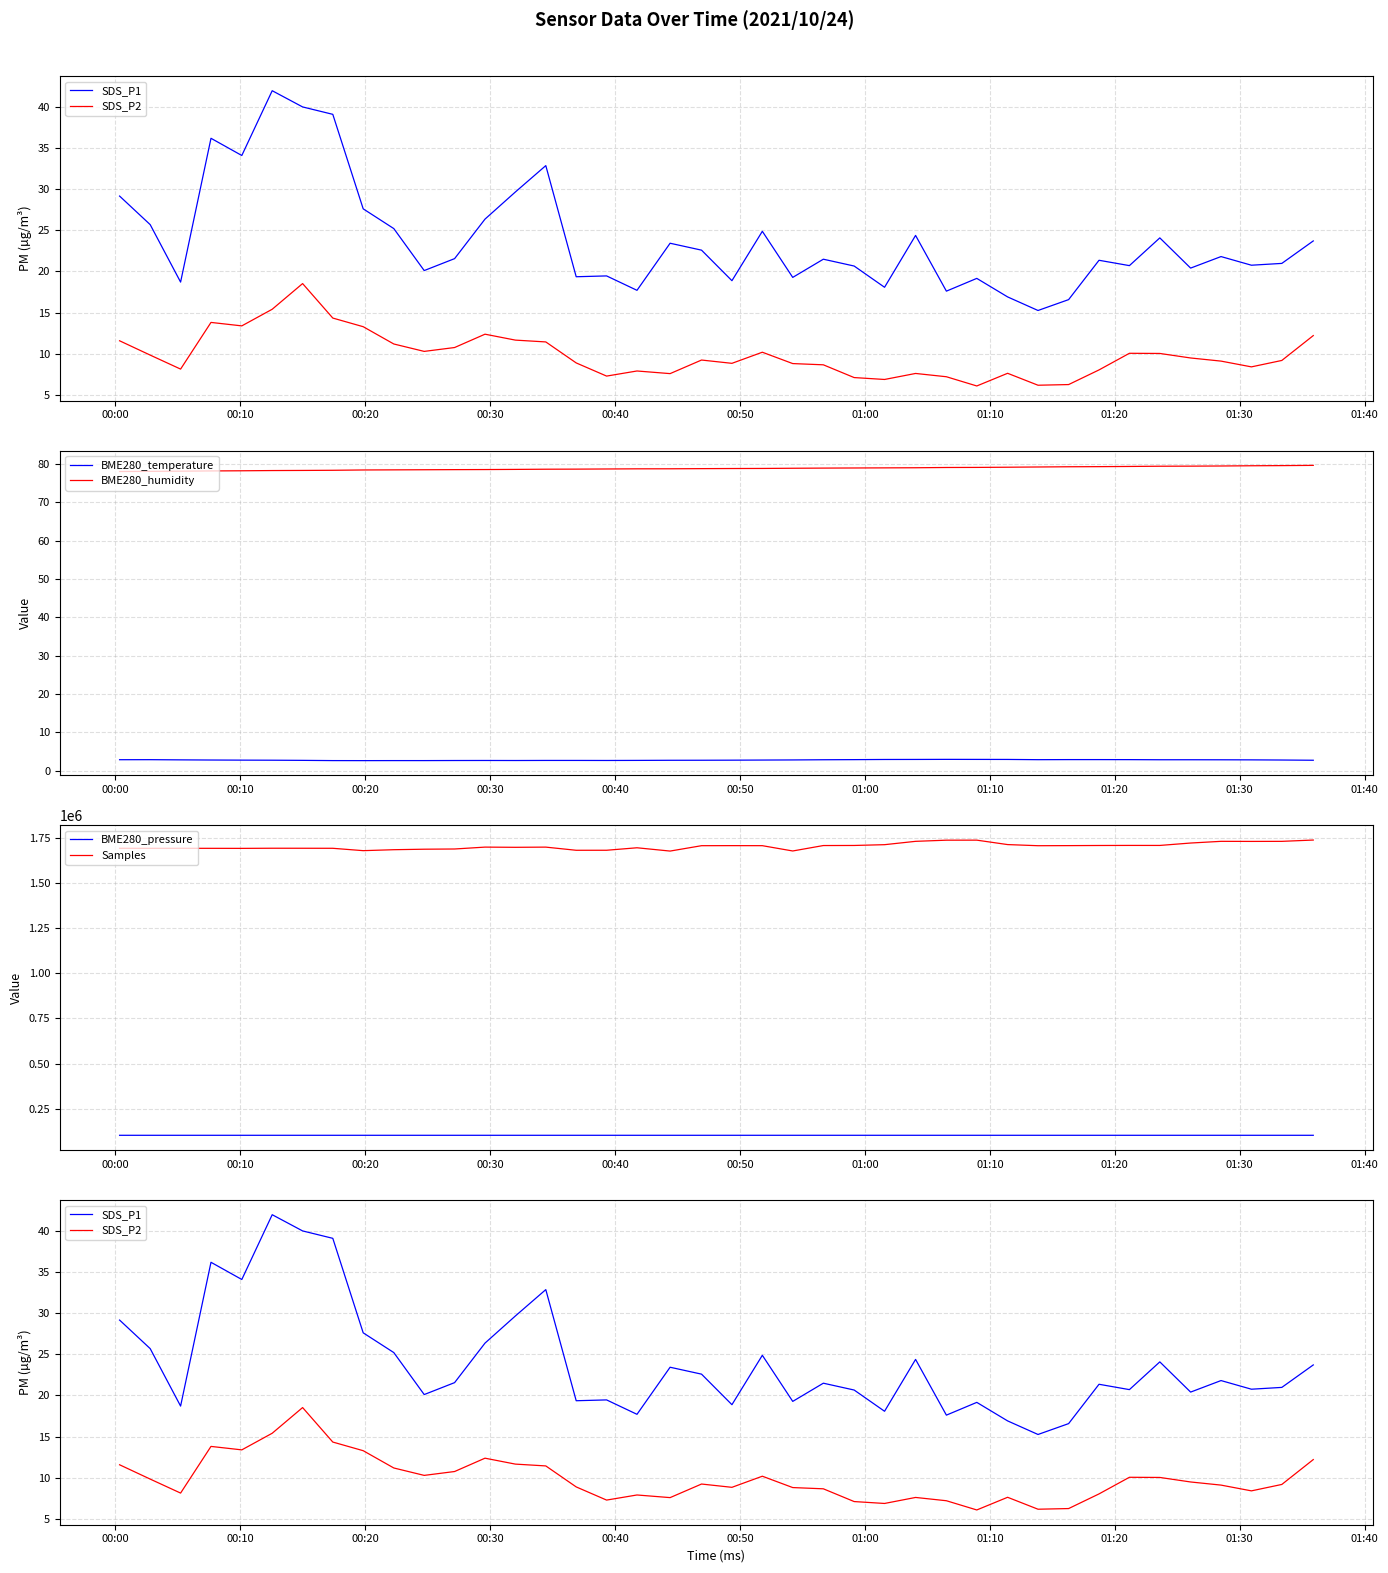

What is the difference between the second highest and minimum values in the SDS_P1 series?

24.7